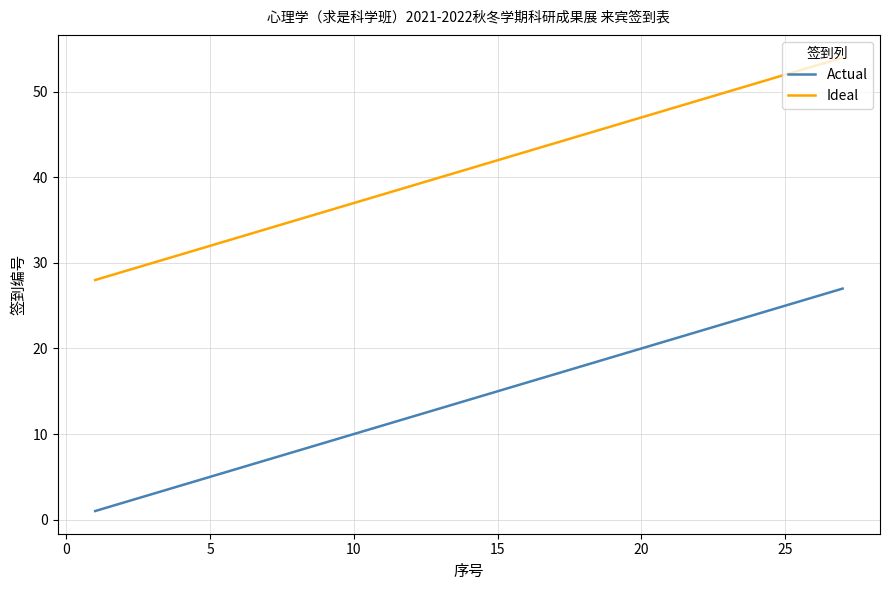

List the series in order of their peak value, lowest first.

Actual, Ideal